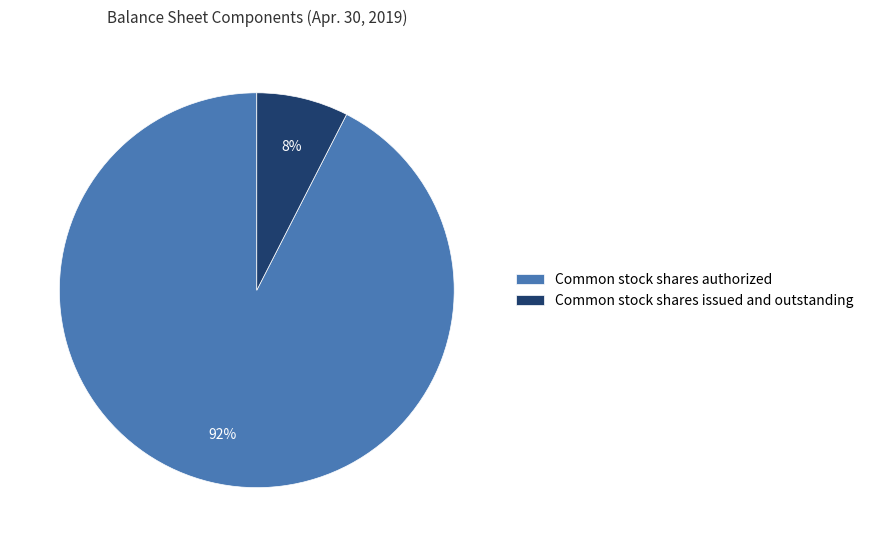

Do Common stock shares issued and outstanding and Common stock shares authorized together represent more than half of the pie?

Yes